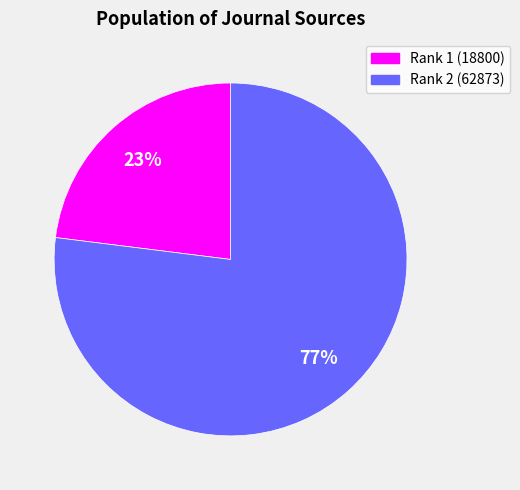

Is there a majority slice in this chart?

Yes